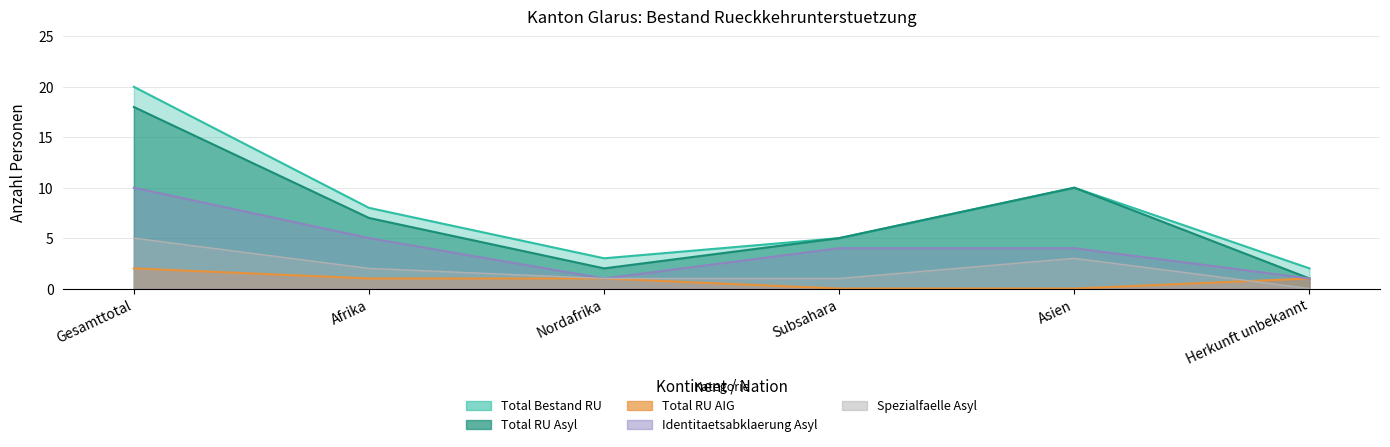

What are all the series names shown in the legend?

Total RU Asyl, Total RU AIG, Total Bestand RU, Identitaetsabklaerung Asyl, Spezialfaelle Asyl